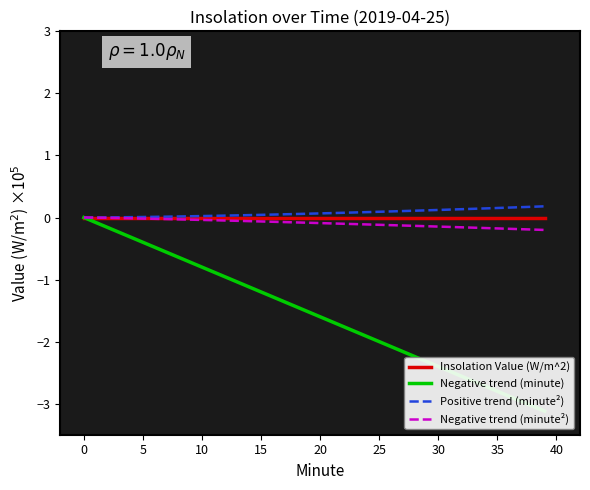

How many data points in Negative trend (minute) are above -1?

13